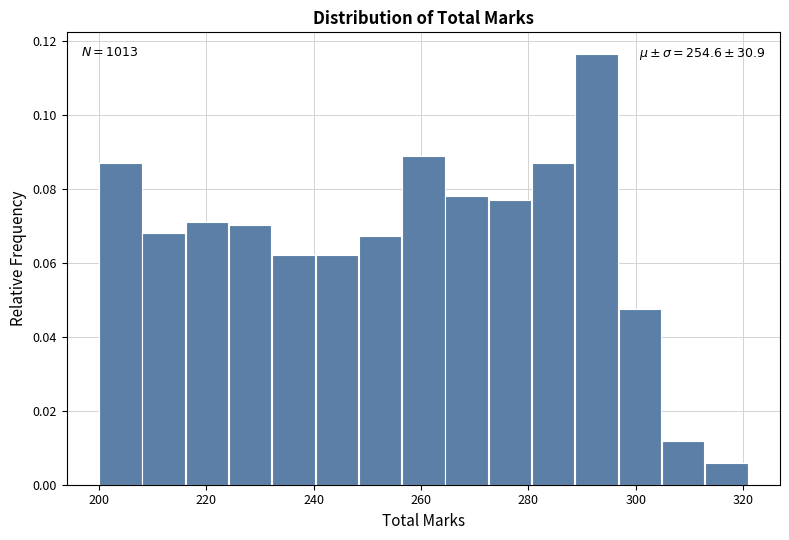

Which range on the x-axis has the tallest bar?

288 to 296